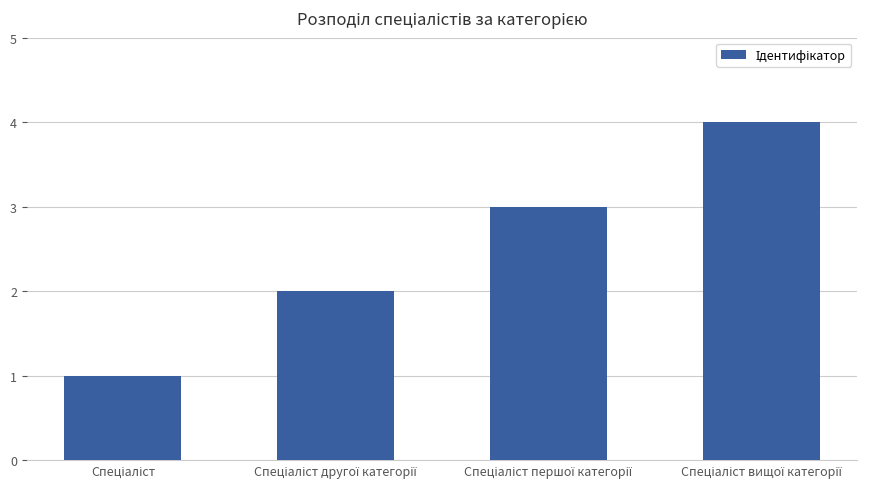

What is the maximum value shown in the chart?

4